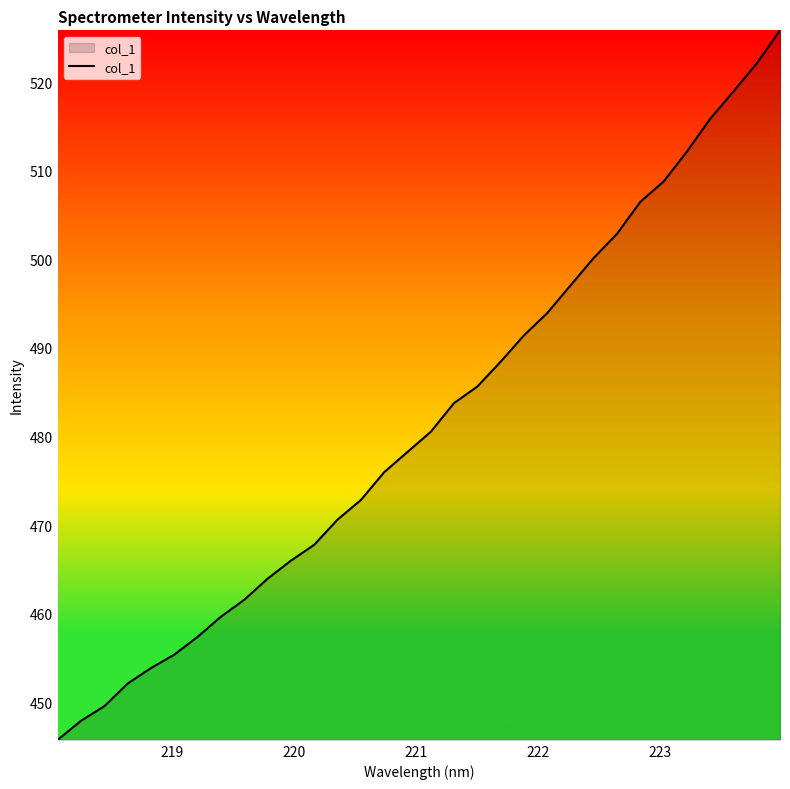

What is the difference between the maximum and minimum values?

80.1